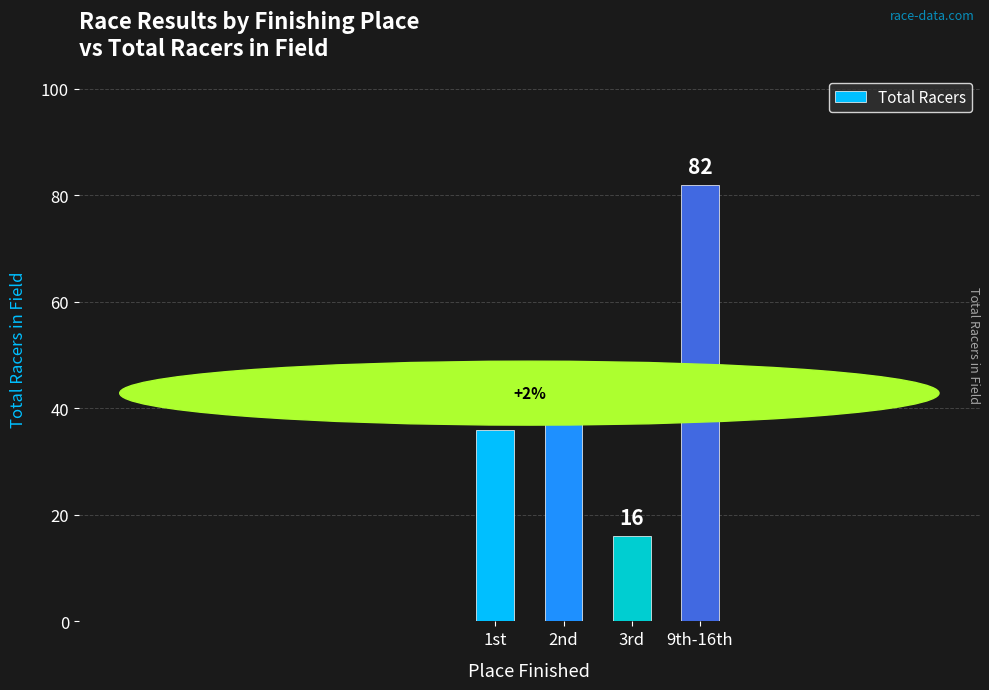

Read the value at 3rd, to the nearest 10.

20